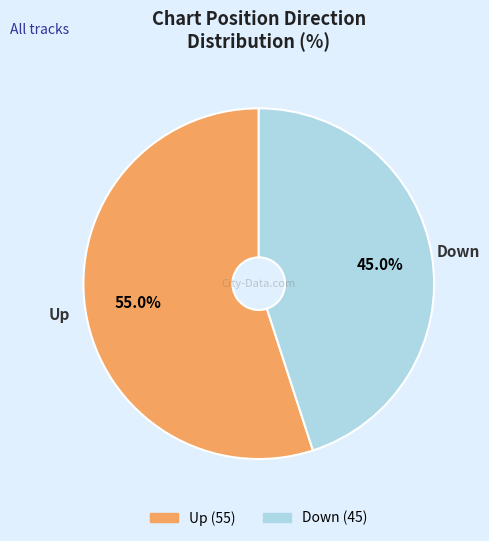

Is there a majority slice in this chart?

Yes